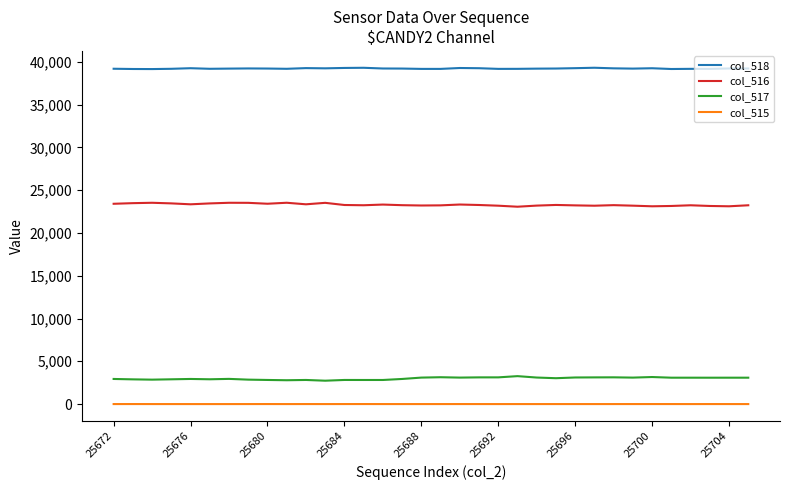

Which series has the largest total across all categories?

col_518